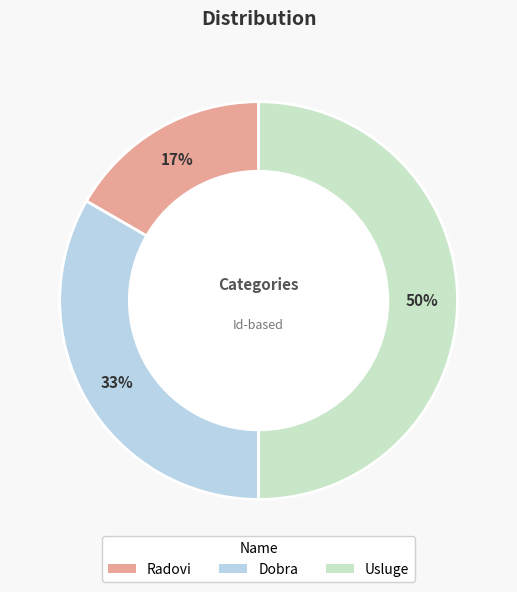

What percentage is the Usluge slice, to the nearest percent?

50%